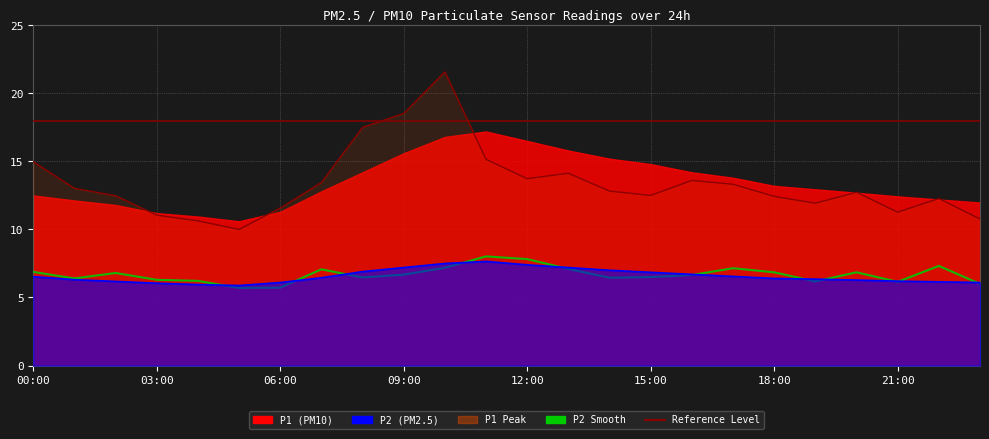

How many points are lower than both their immediate neighbors (excluding endpoints)?

6